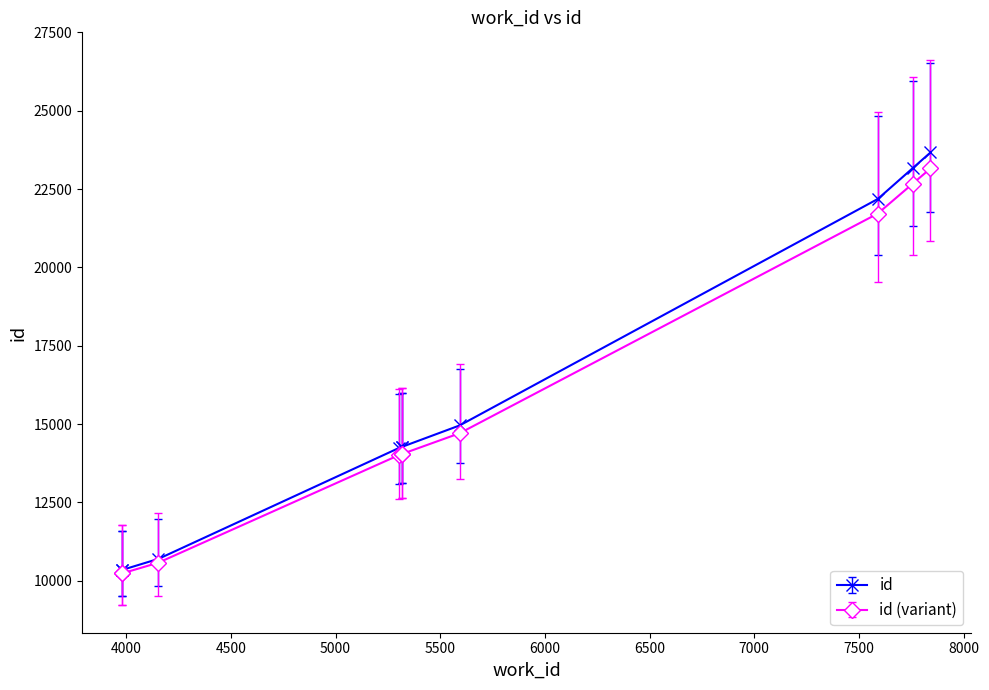

What is the greatest value displayed?

23666